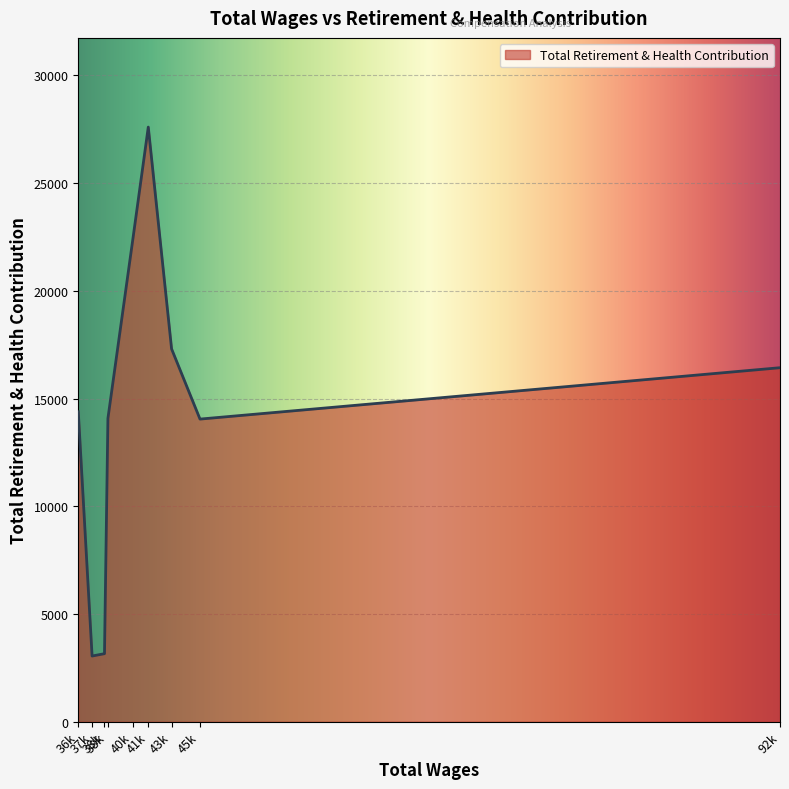

List the labels in order of value, smallest first.

37250.0, 38238.0, 45856.0, 38512.0, 36148.0, 92117.0, 43590.0, 40521.0, 41731.0